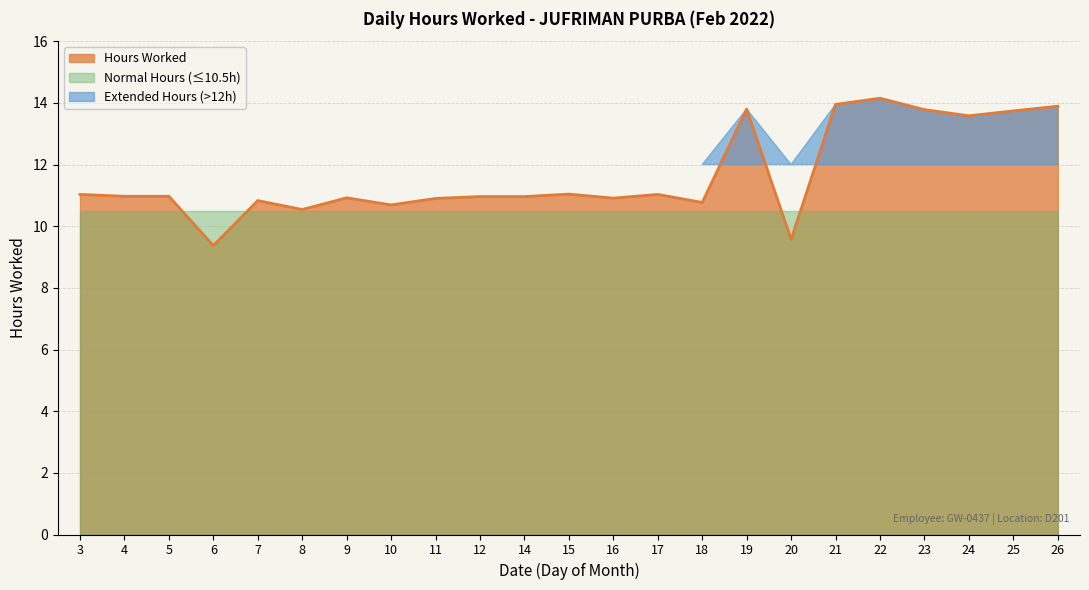

The chart shows a value of 14.5 at 9. True or false?

False